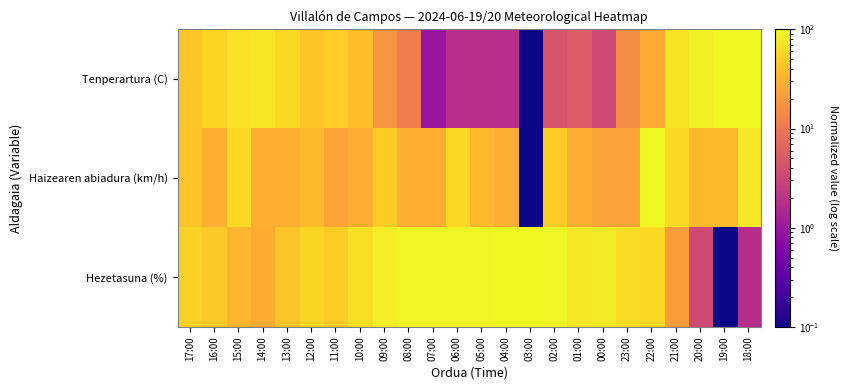

Rank the series at 11:00 from lowest to highest value.

Haizearen abiadura (km/h), Hezetasuna (%), Tenperartura (C)